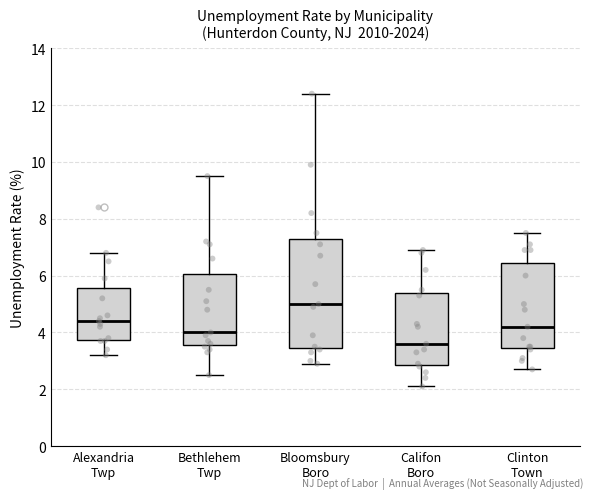

Comparing the boxes themselves (not the whiskers), which one is the tallest?

Bloomsbury Boro